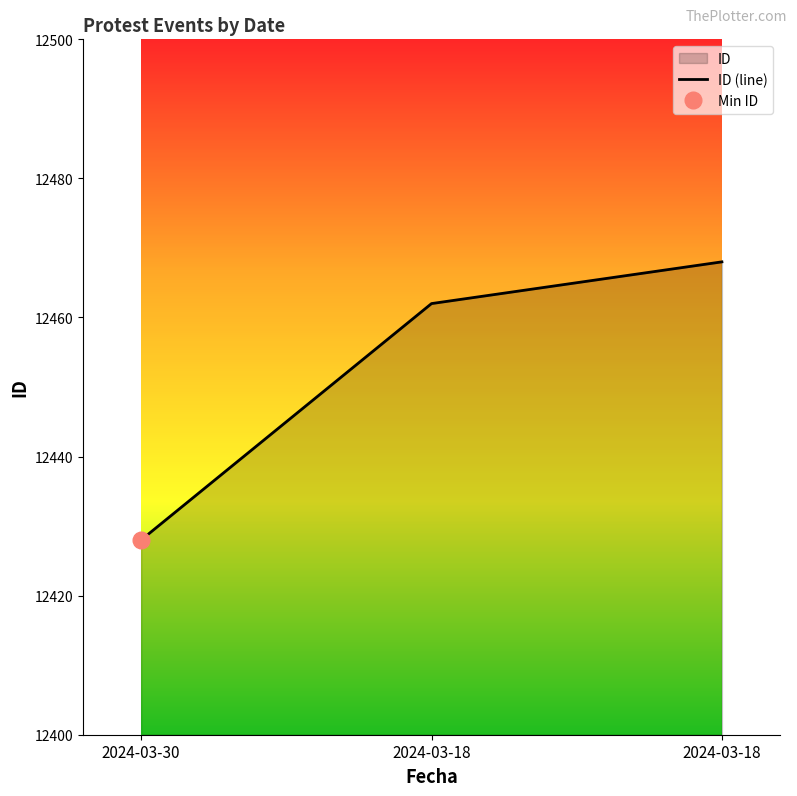

Rank the categories by value from highest to lowest.

2024-03-18, 2024-03-18, 2024-03-30